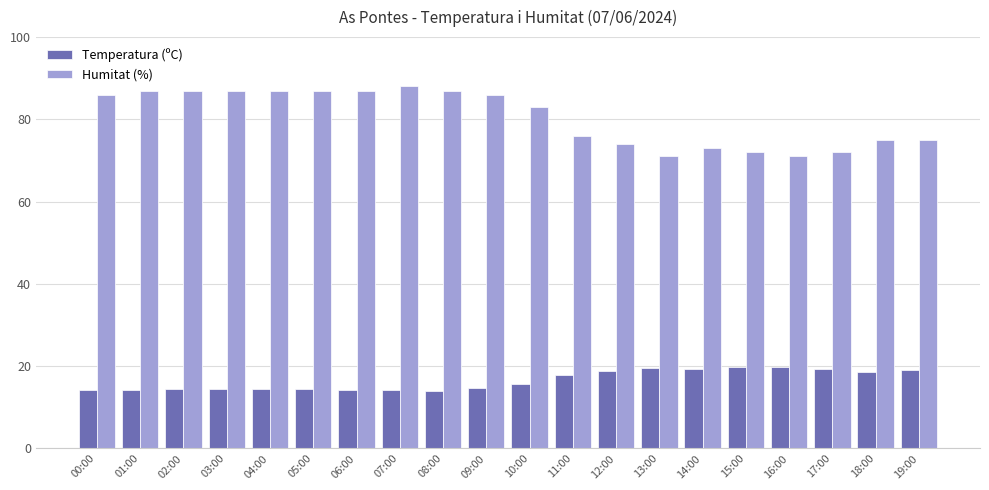

Which series has the largest range (max minus min)?

Humitat (%)